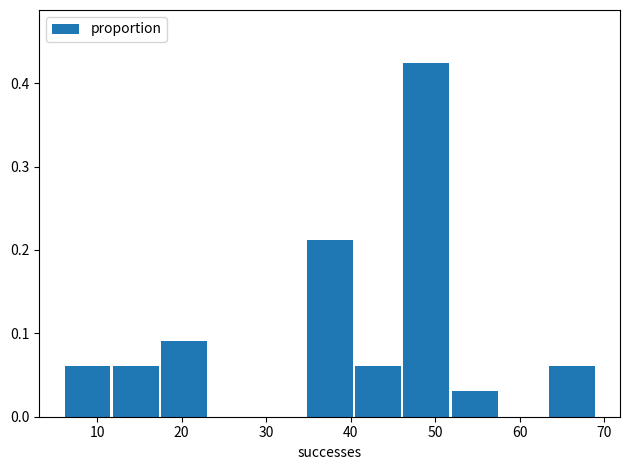

Reading left to right, list every bar in this chart as the range it spans on the x-axis followed by its height. Neither the bar edges nor the heights are printed on the chart, so give them approximately, as read against the axes.

6 to 12: 0.06
12 to 17: 0.06
17 to 23: 0.09
23 to 29: 0
29 to 35: 0
35 to 40: 0.21
40 to 46: 0.06
46 to 52: 0.42
52 to 58: 0.03
58 to 63: 0
63 to 69: 0.06